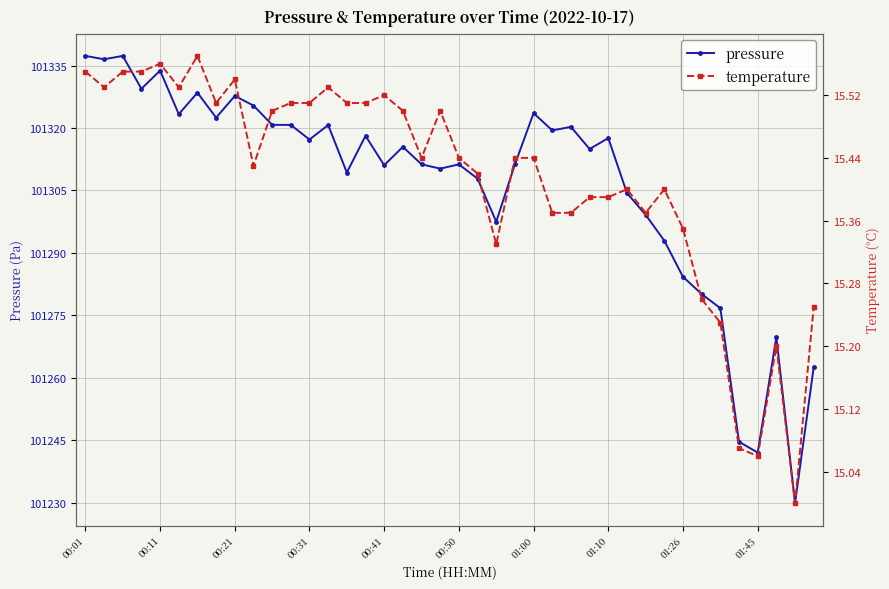

How many data points does each series have?

40